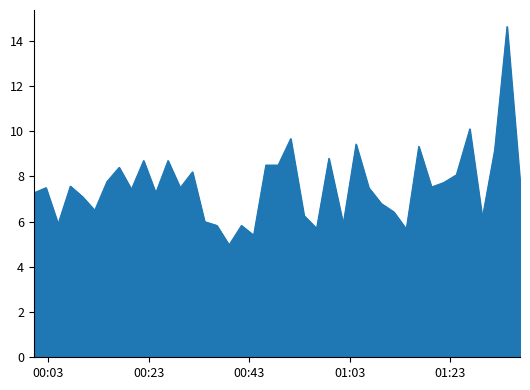

True or false: the data has more than 1 interior local peaks.

True